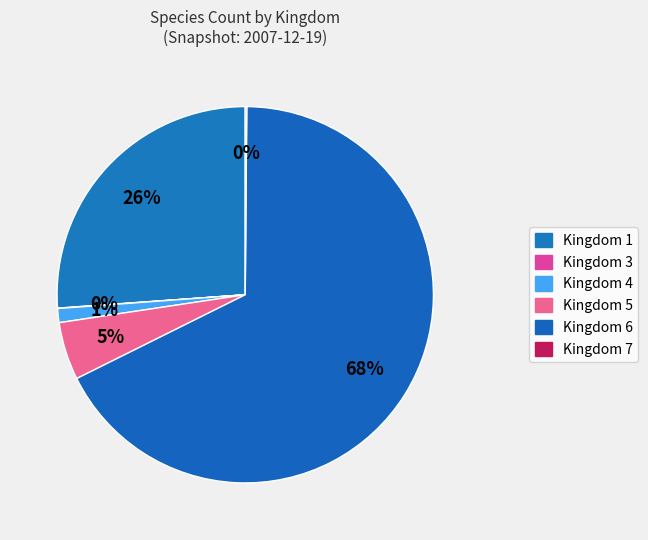

Is Kingdom 5 the majority of the pie?

No